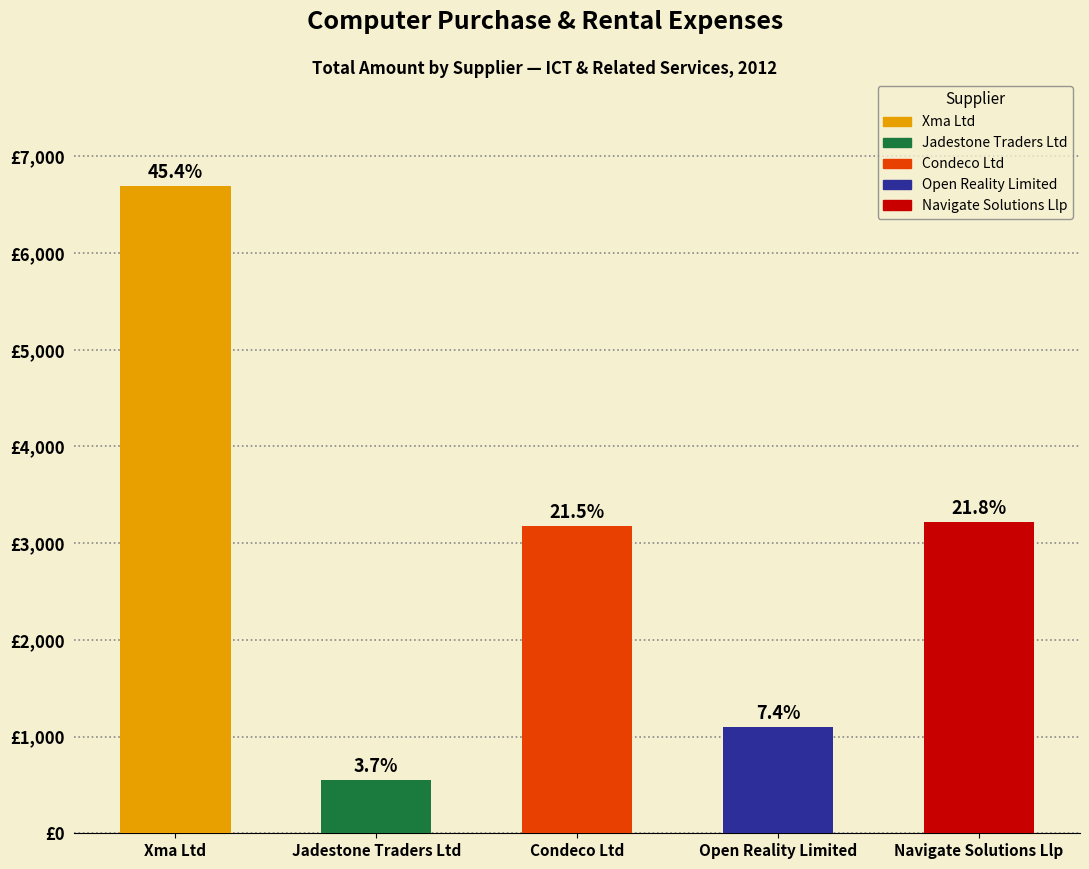

Are the bars horizontal?

No